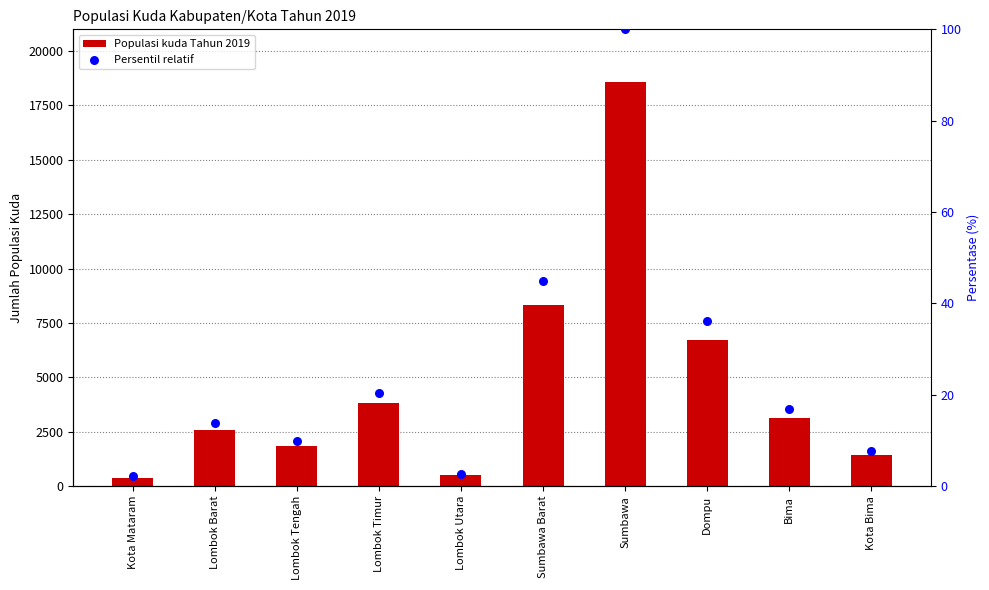

Which series reaches the minimum Y coordinate?

Persentil relatif